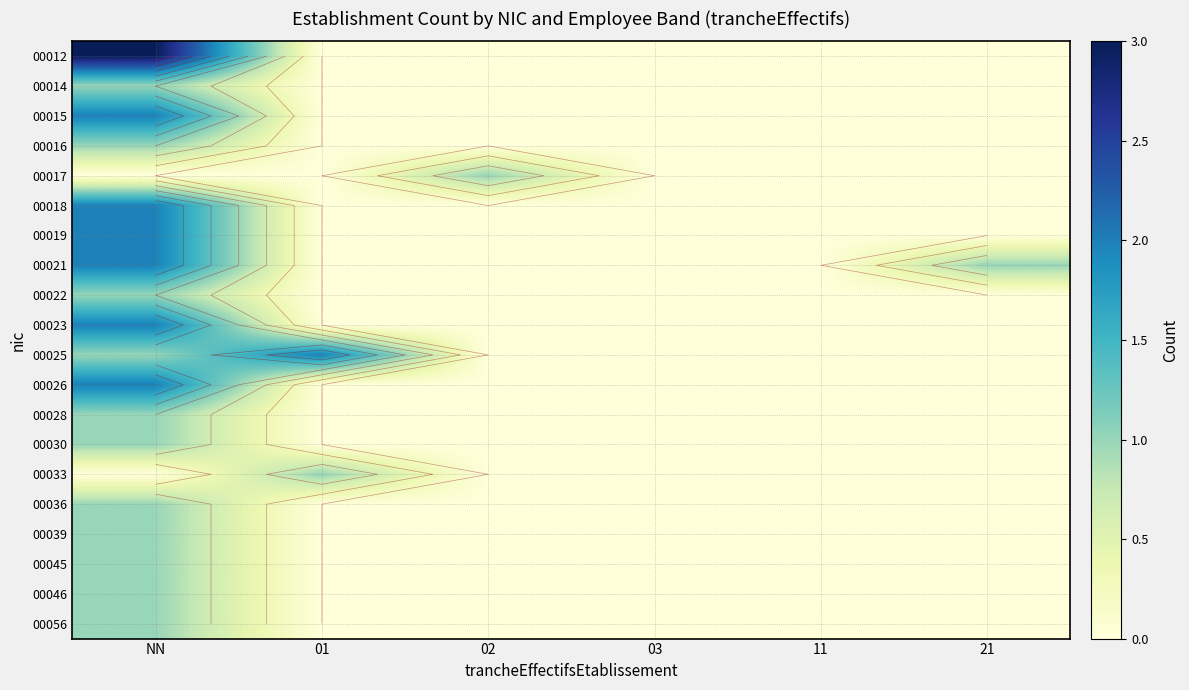

The value of 00022 at 21 is 0. True or false?

False